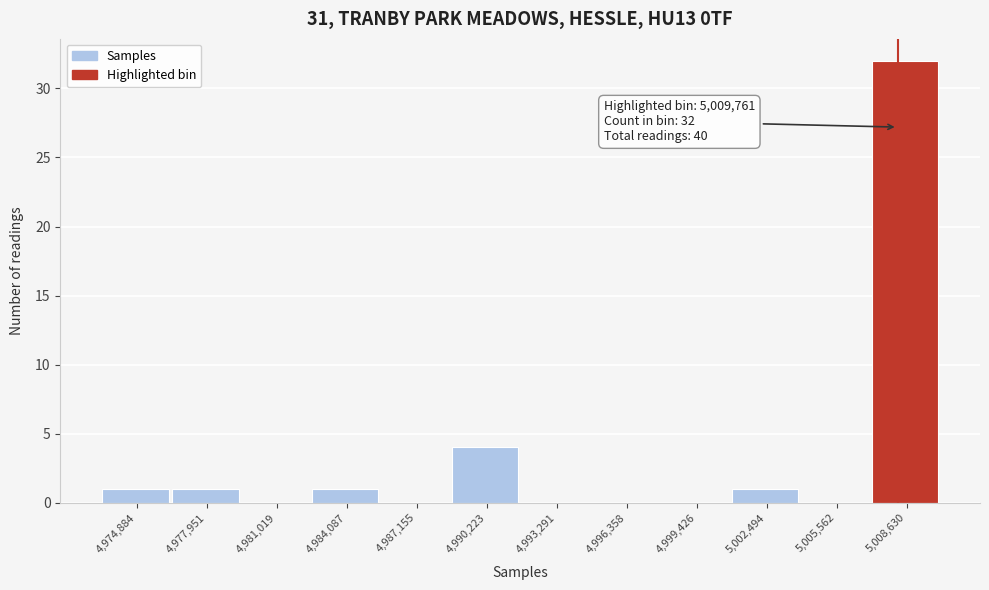

Reading left to right, what are all the values shown in this chart?

4,974,884=1	4,977,951=1	4,981,019=0	4,984,087=1	4,987,155=0	4,990,223=4	4,993,291=0	4,996,358=0	4,999,426=0	5,002,494=1	5,005,562=0	5,008,630=32